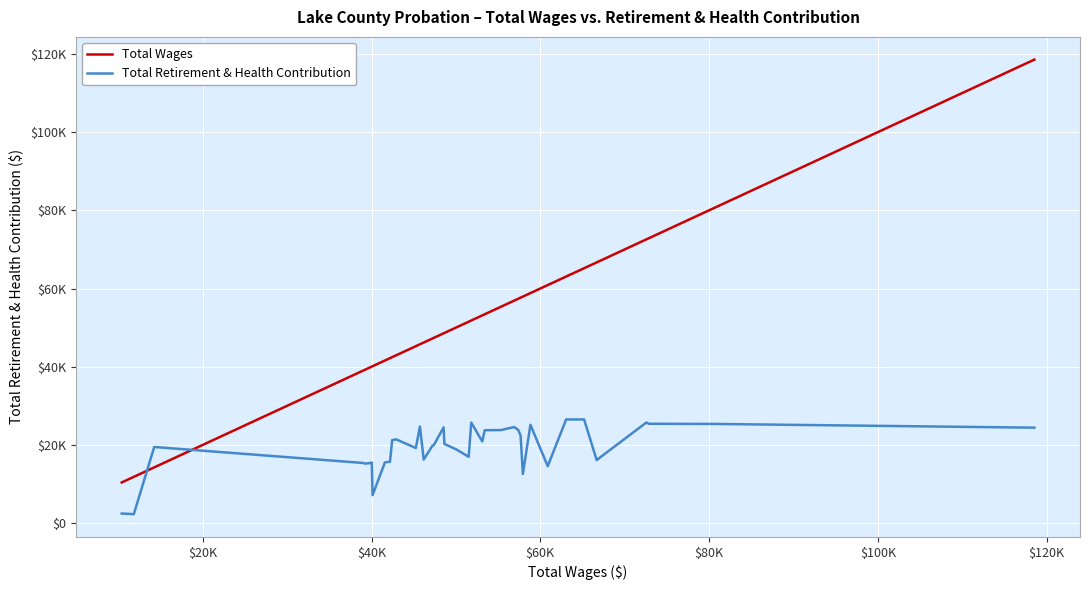

What are all the series names shown in the legend?

Total Wages, Total Retirement & Health Contribution